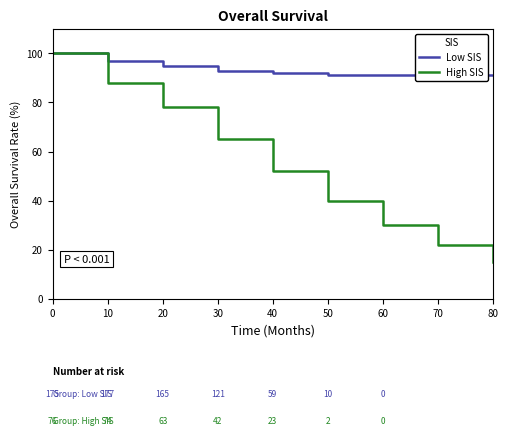

What is the smallest value displayed?

15